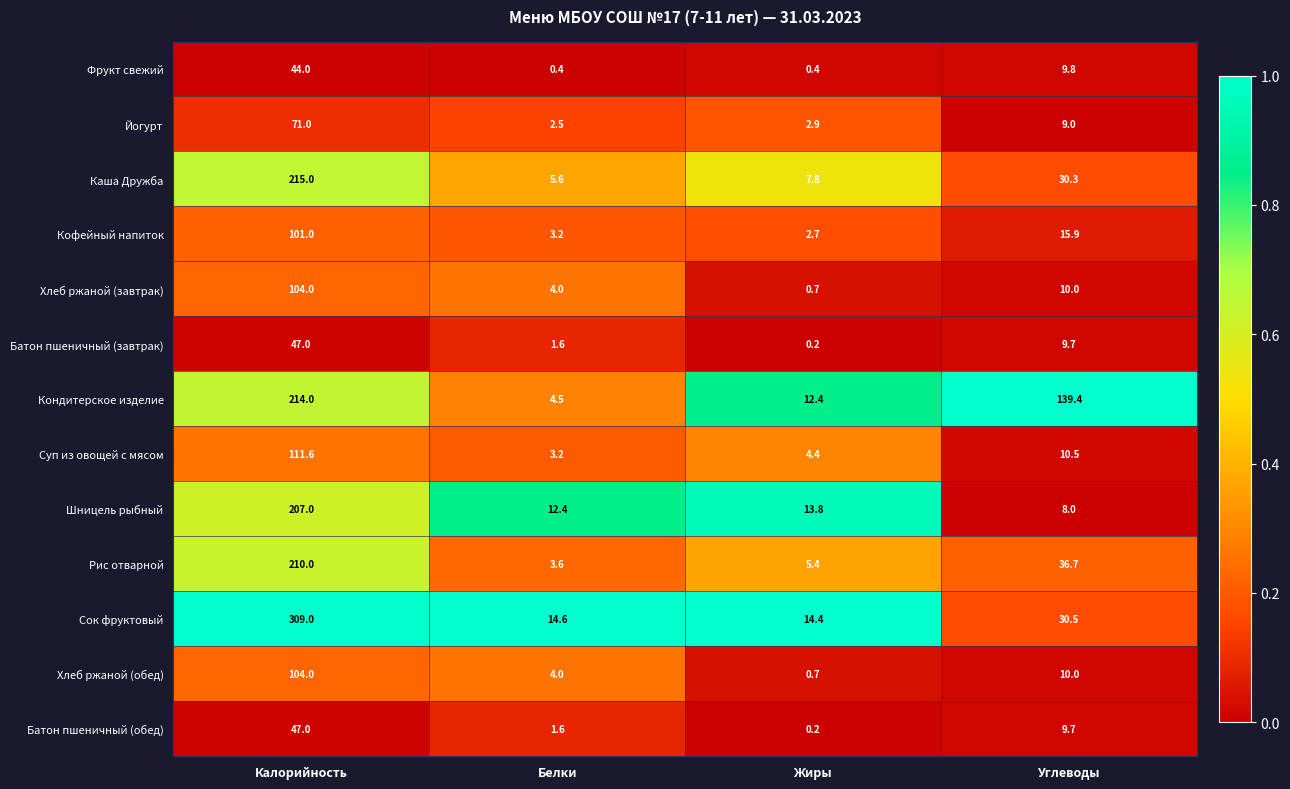

Which series has the widest spread of values?

Сок фруктовый